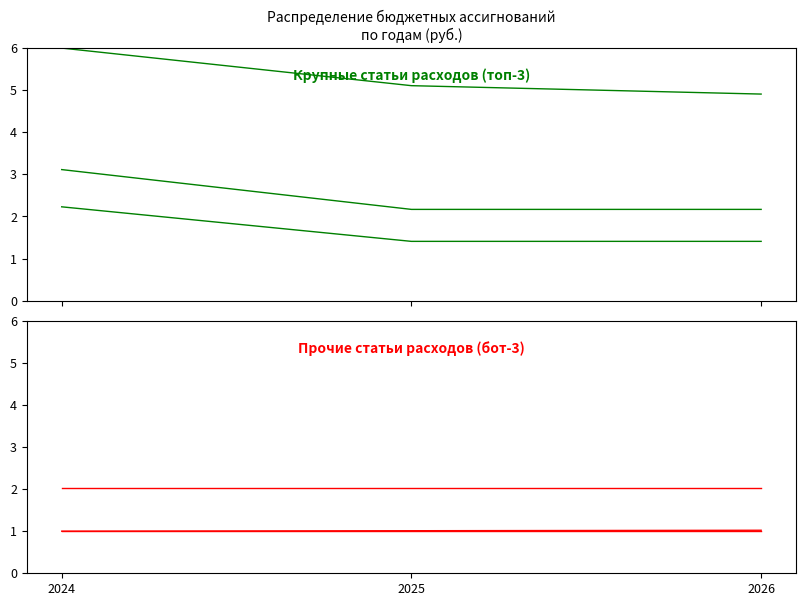

What are all the series names shown in the legend?

ОБЩЕГОСУДАРСТВЕННЫЕ ВОПРОСЫ, НАЦИОНАЛЬНАЯ ЭКОНОМИКА, ЖИЛИЩНО-КОММУНАЛЬНОЕ ХОЗЯЙСТВО, КУЛЬТУРА, КИНЕМАТОГРАФИЯ, НАЦИОНАЛЬНАЯ ОБОРОНА, СОЦИАЛЬНАЯ ПОЛИТИКА